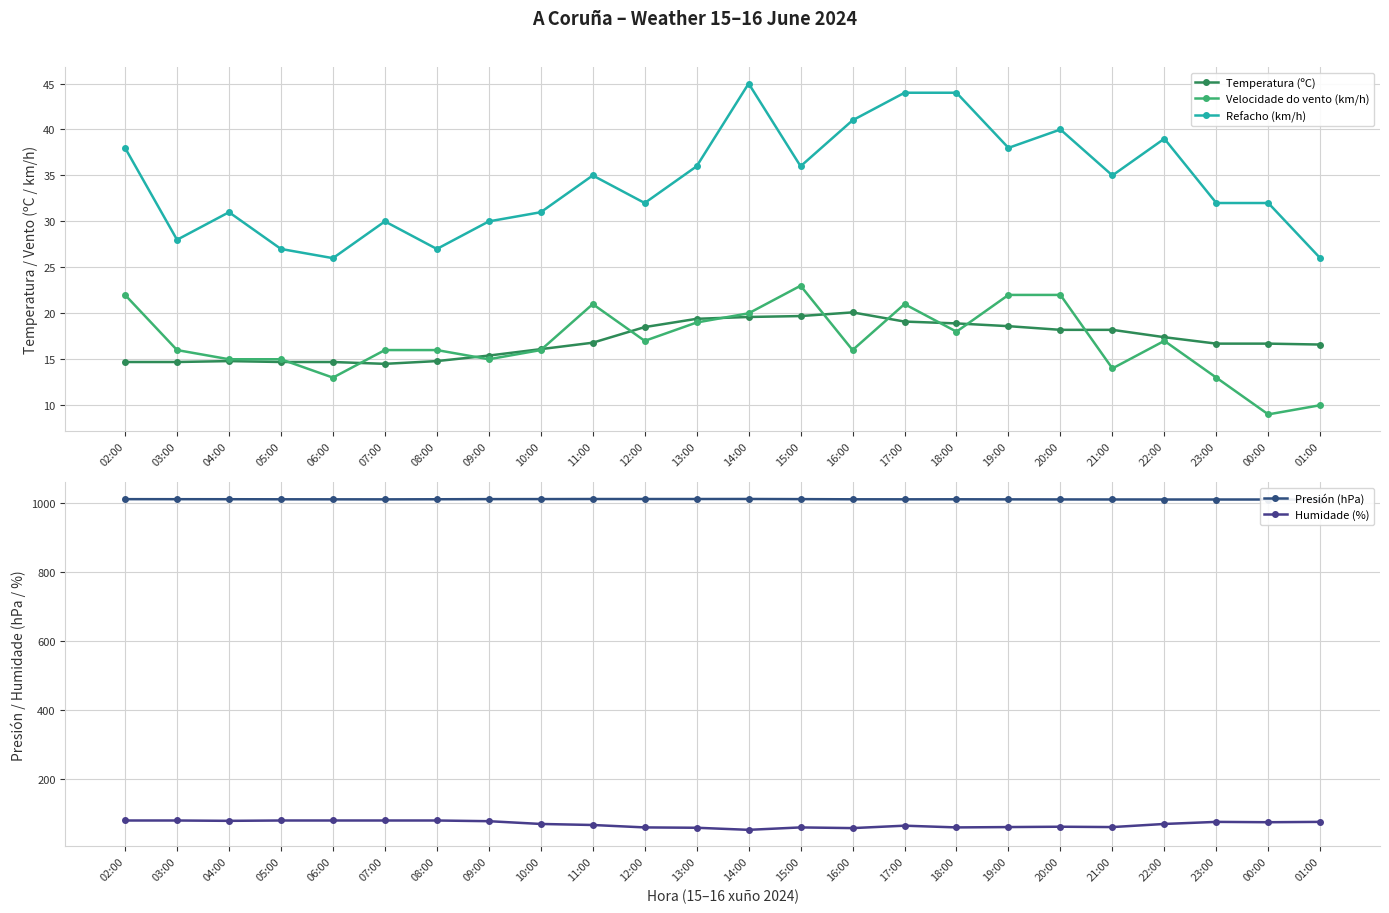

Which category has the highest value across all series?

14:00